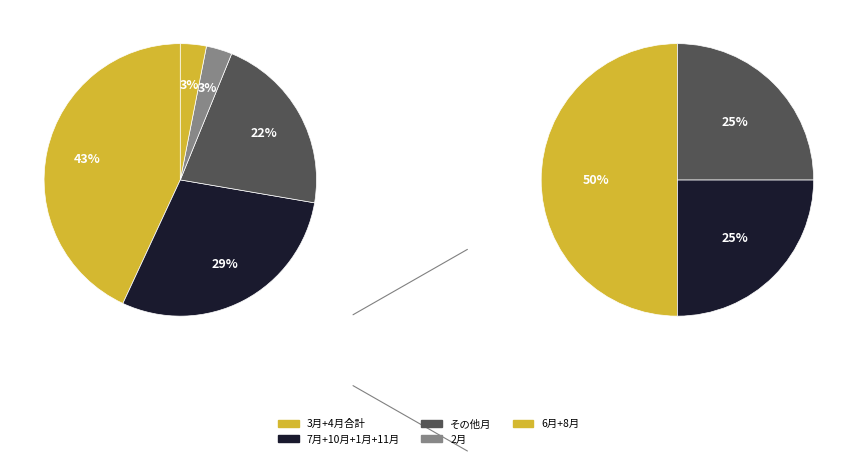

Is there a majority slice in this chart?

No